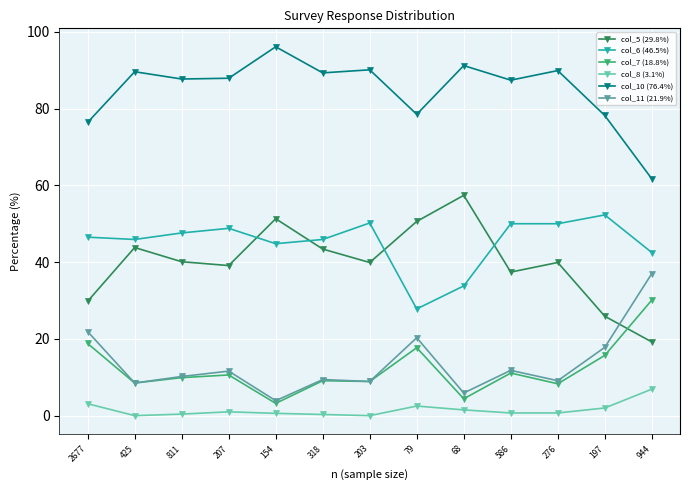

What is the sum of all col_5 (29.8%) values?

517.8